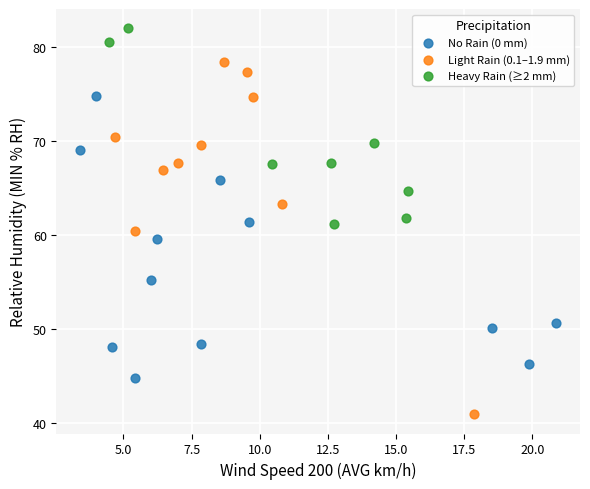

Which series reaches the maximum Y coordinate?

Heavy Rain (≥2 mm)